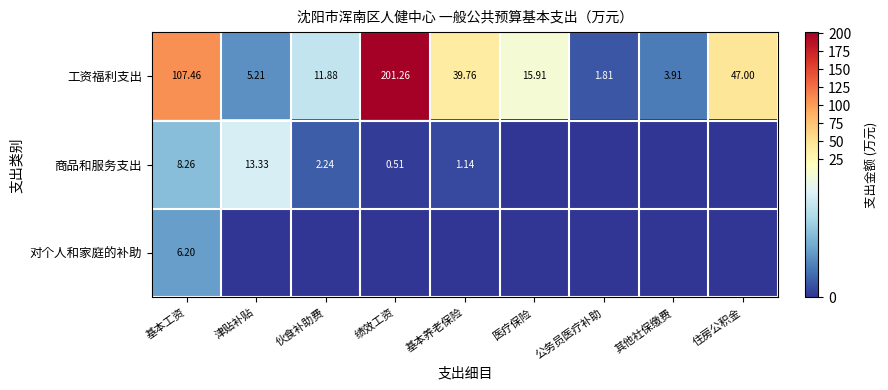

What is the difference between the 工资福利支出 values at 津贴补贴 and 基本养老保险?

34.5